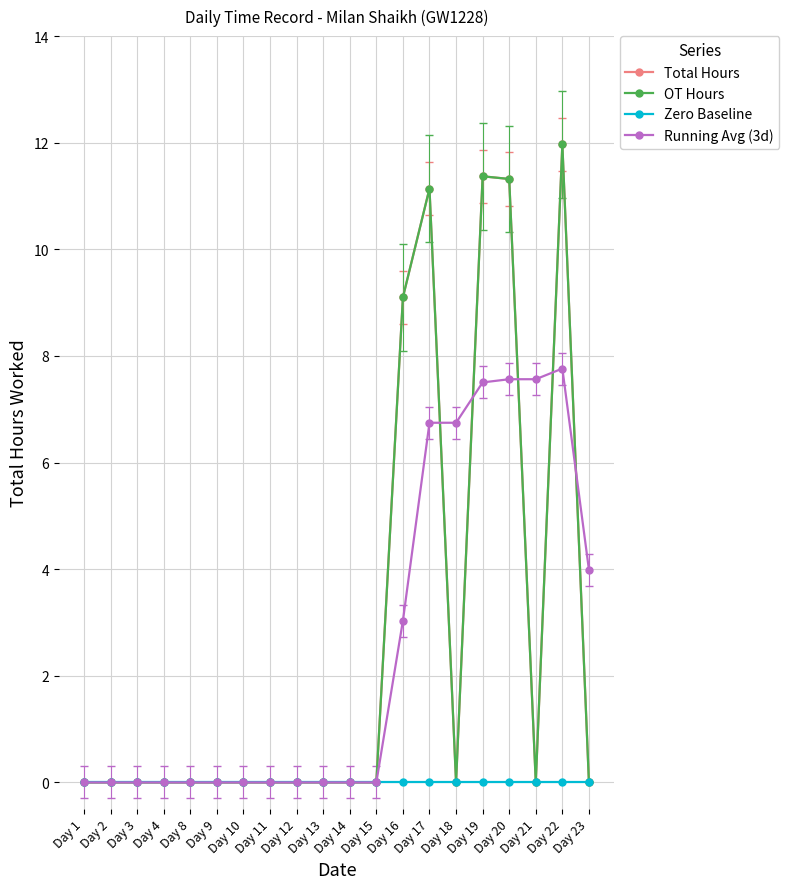

Is this an area chart (filled region under the line)?

No